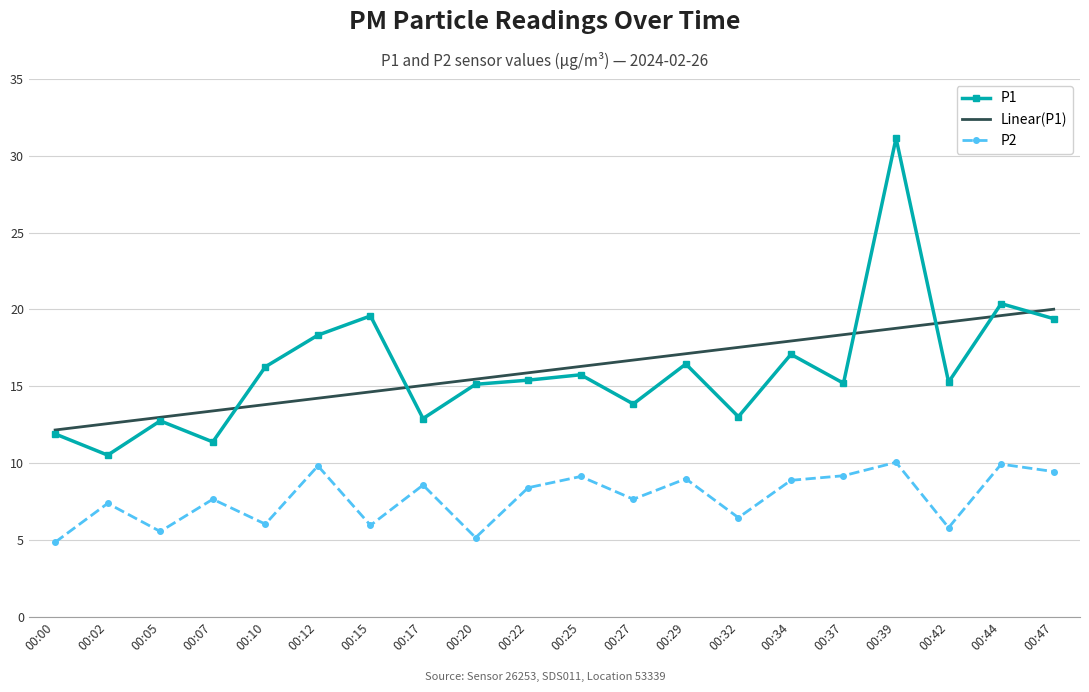

True or false: P2 and P1 intersect in this chart.

False